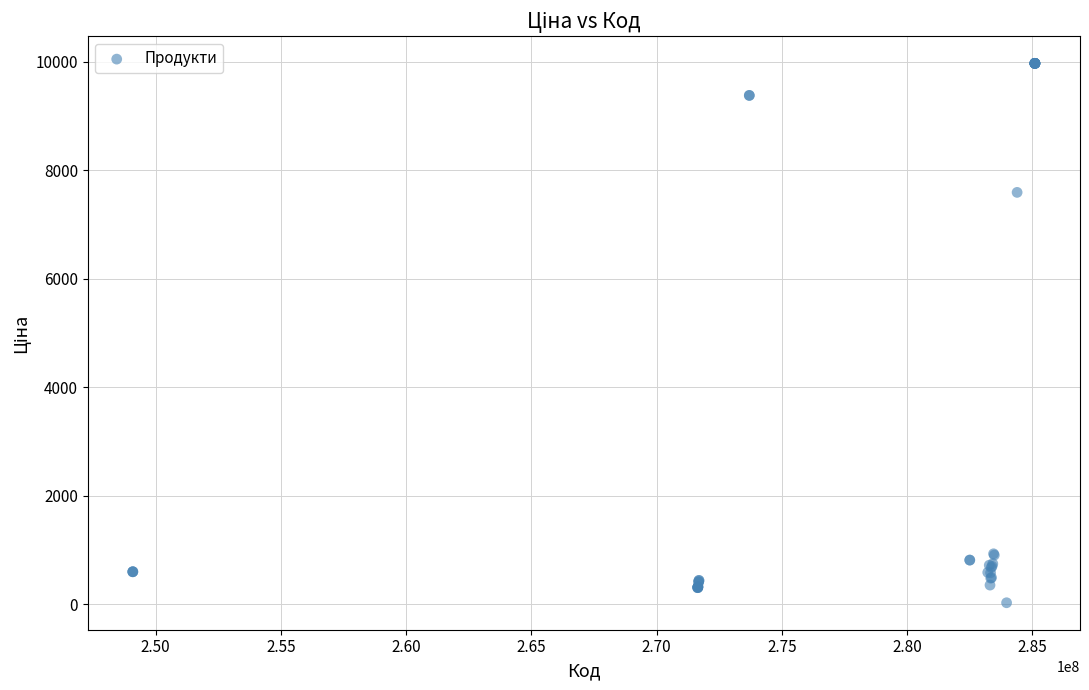

What Y value in the scatter plot is closest to 5003?

7596.5